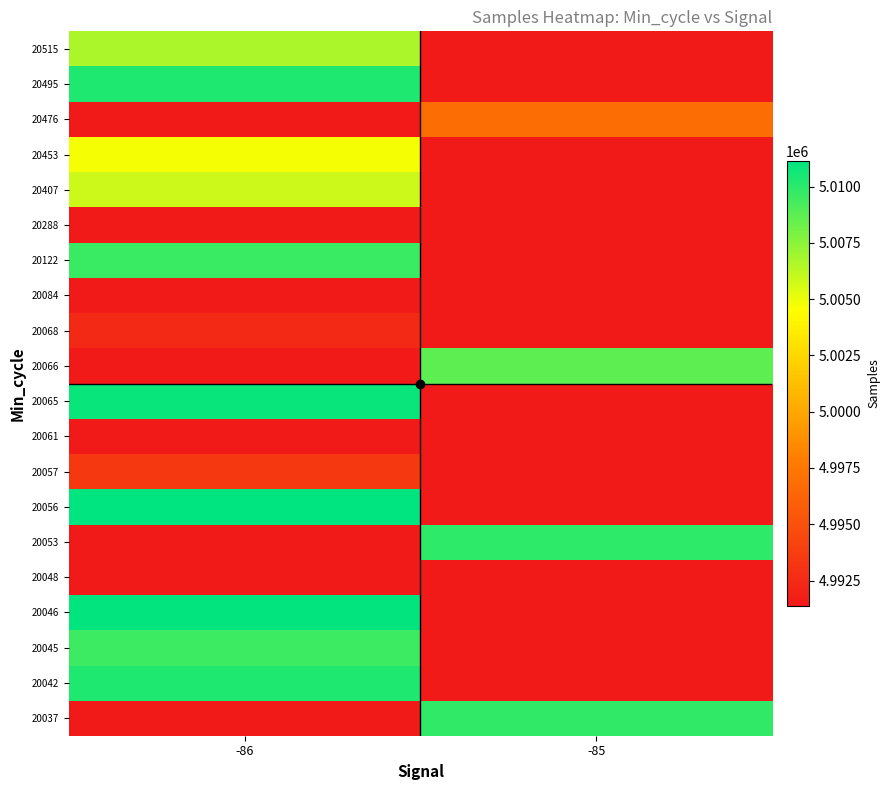

What is the greatest value displayed?

5011126